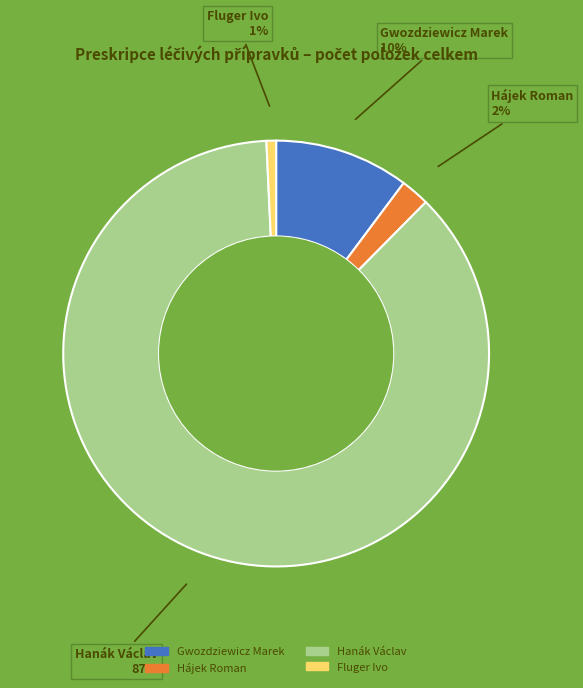

To the nearest percent, what portion does Hájek Roman represent?

2%